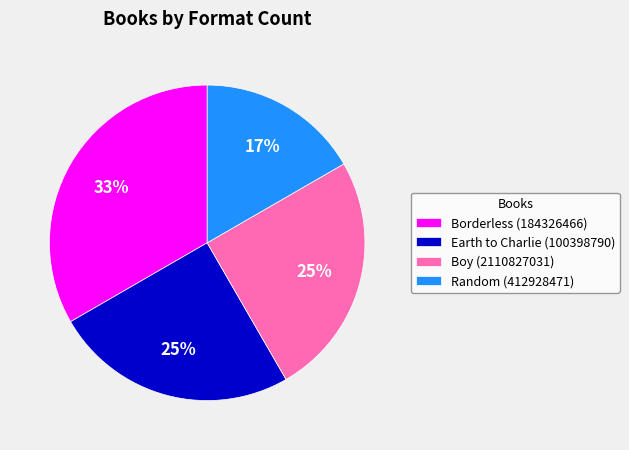

Count the number of slices in the pie.

4